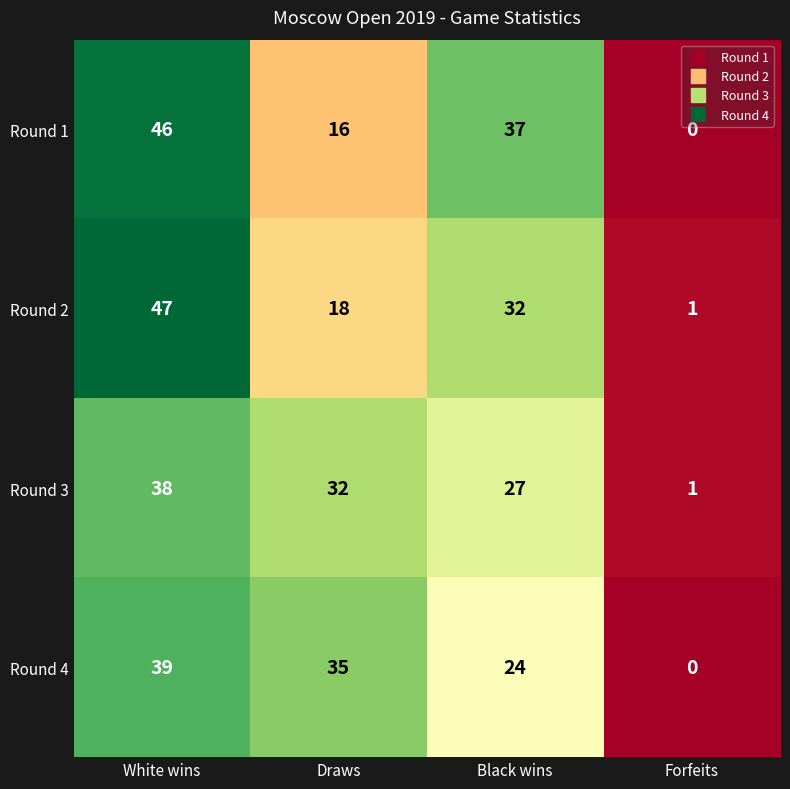

What is the sum of the Round 1 values at White wins and Draws?

62